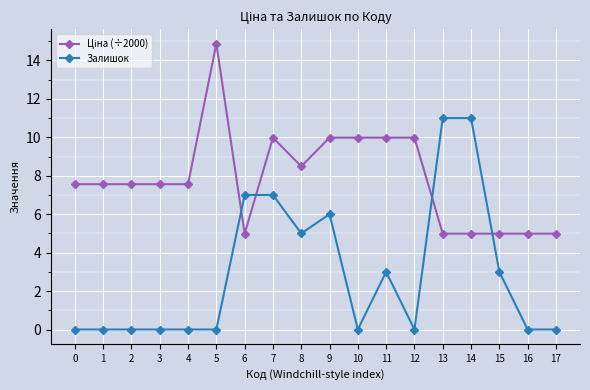

The value of Залишок at 0 is 0.0. True or false?

True